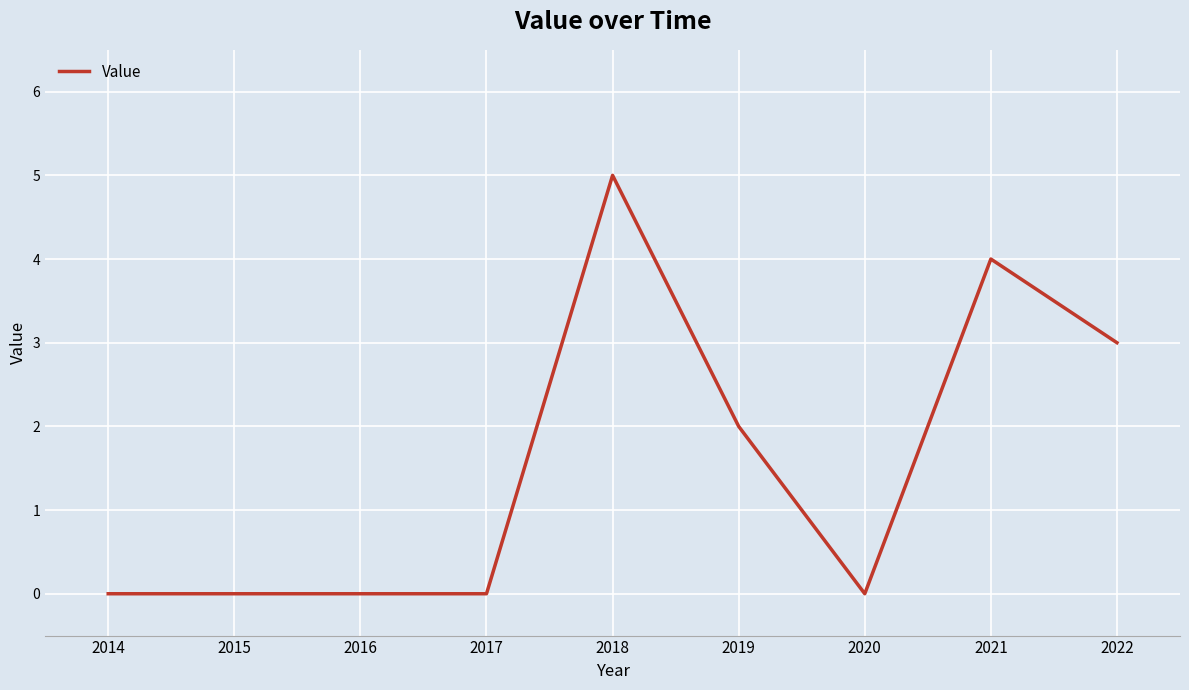

Which label corresponds to the largest value in the chart?

2018